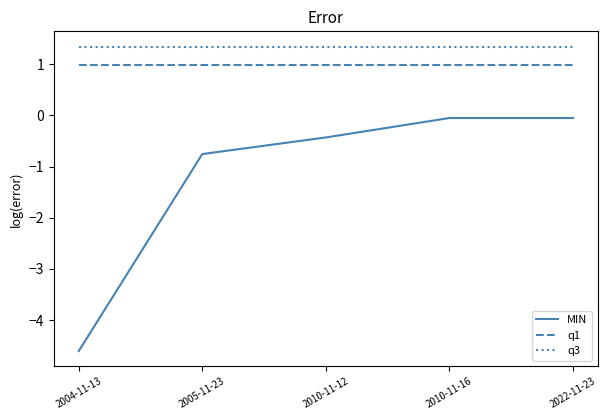

Does the chart display data point markers on the line(s)?

No